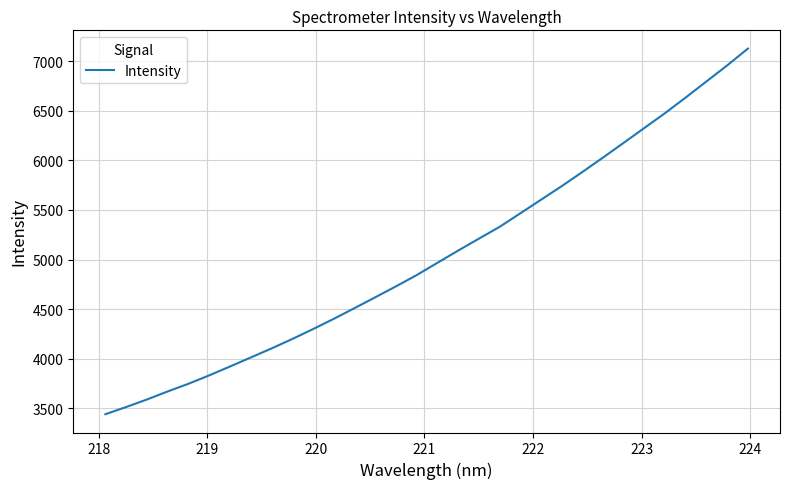

What is the greatest value displayed?

7126.3